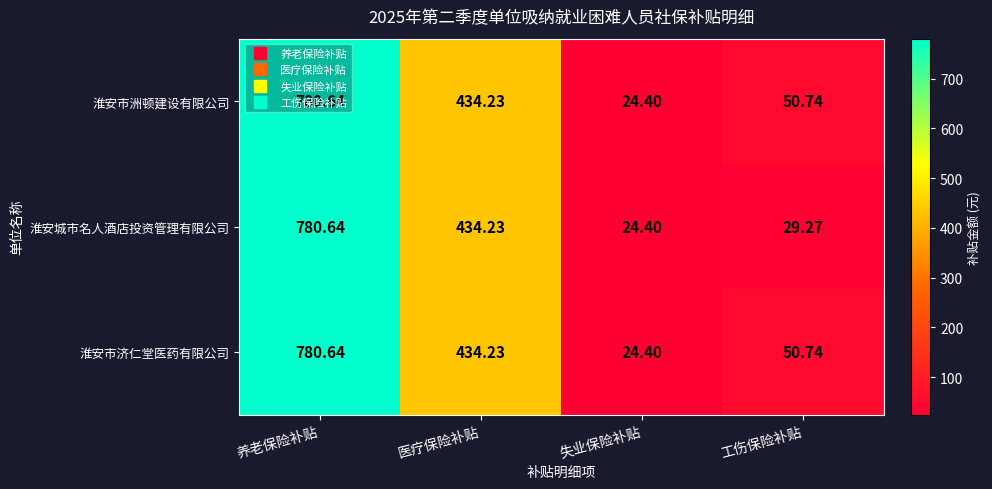

Rank the categories by 淮安市济仁堂医药有限公司 value from lowest to highest.

失业保险补贴, 工伤保险补贴, 医疗保险补贴, 养老保险补贴